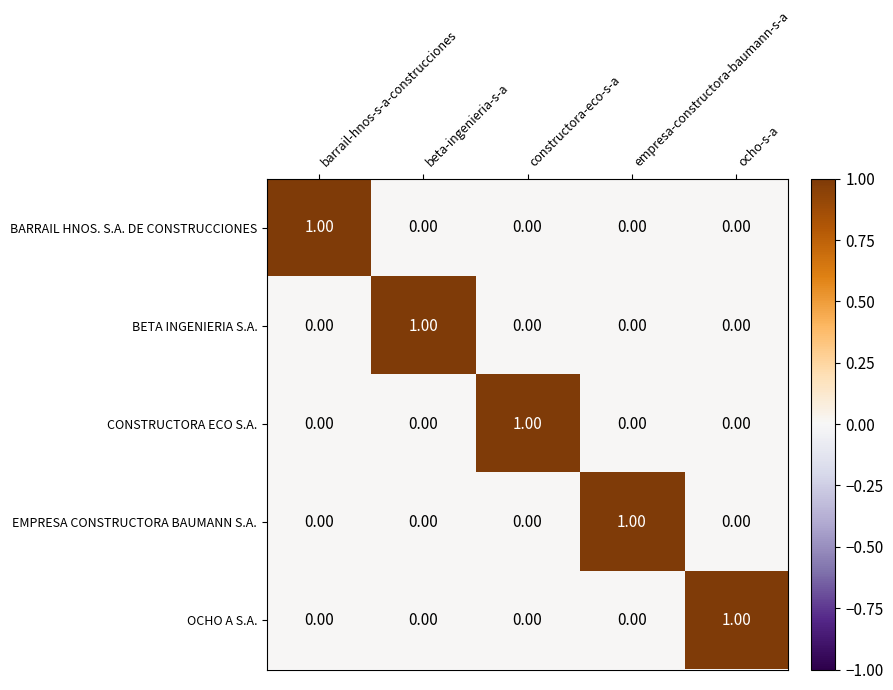

At how many categories does at least one series exceed 0?

5